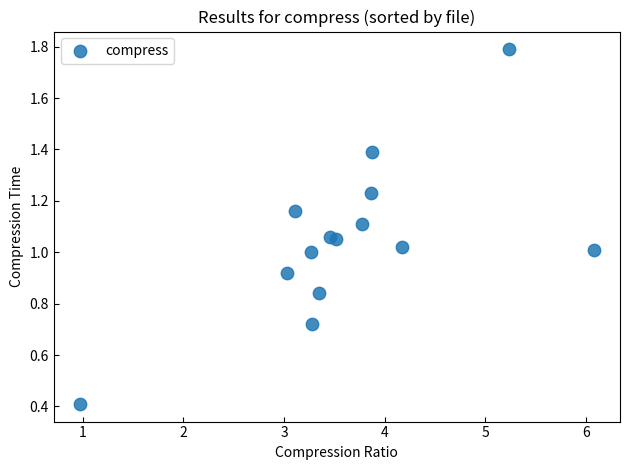

What is the range of X values (max minus min)?

5.1